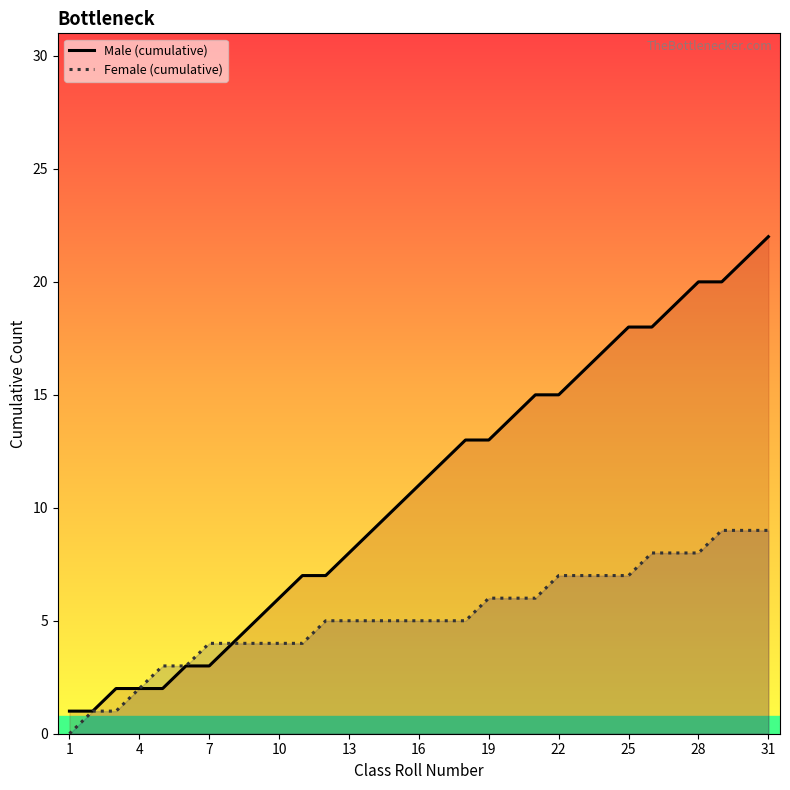

At 31, list the series in order from smallest to largest.

Female (cumulative), Male (cumulative)